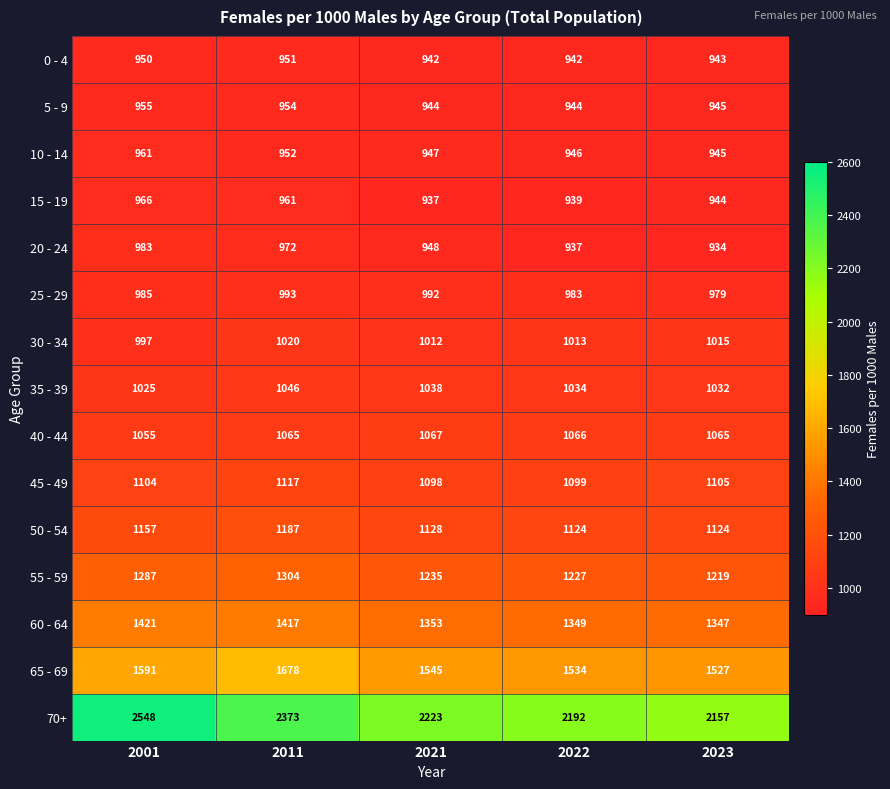

What is the difference between the maximum and second lowest values in the 15 - 19 series?

27